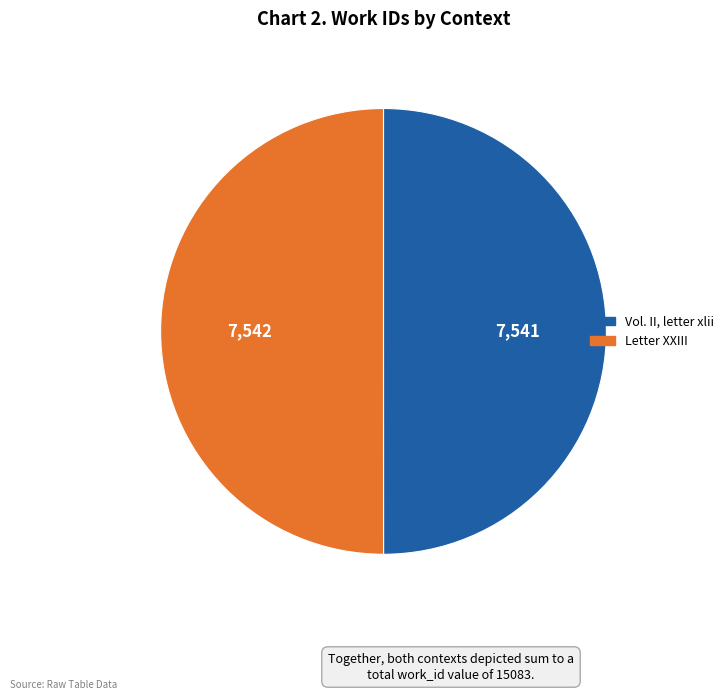

Approximately how many times larger is the value at Letter XXIII compared to Vol. II, letter xlii?

1.0